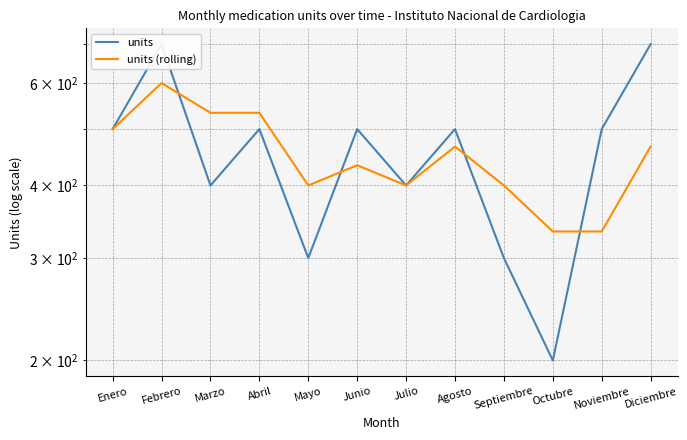

What is the label of the 2nd point from the right?

Noviembre